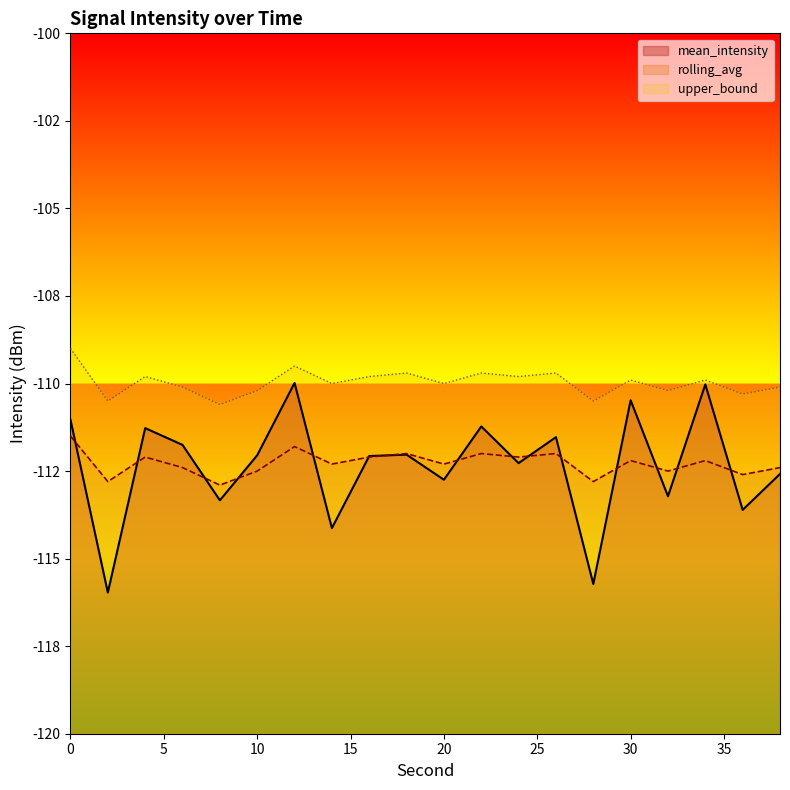

Reading right to left, what are all the values shown in this chart?

mean_intensity: -112.6	-113.6	-110.0	-113.2	-110.5	-115.7	-111.5	-112.3	-111.2	-112.7	-112.0	-112.1	-114.1	-110.0	-112.0	-113.3	-111.8	-111.3	-116.0	-111.0
rolling_avg: -112.4	-112.6	-112.2	-112.5	-112.2	-112.8	-112.0	-112.1	-112.0	-112.3	-112.0	-112.1	-112.3	-111.8	-112.5	-112.9	-112.4	-112.1	-112.8	-111.5
upper_bound: -110.1	-110.3	-109.9	-110.2	-109.9	-110.5	-109.7	-109.8	-109.7	-110.0	-109.7	-109.8	-110.0	-109.5	-110.2	-110.6	-110.1	-109.8	-110.5	-109.0